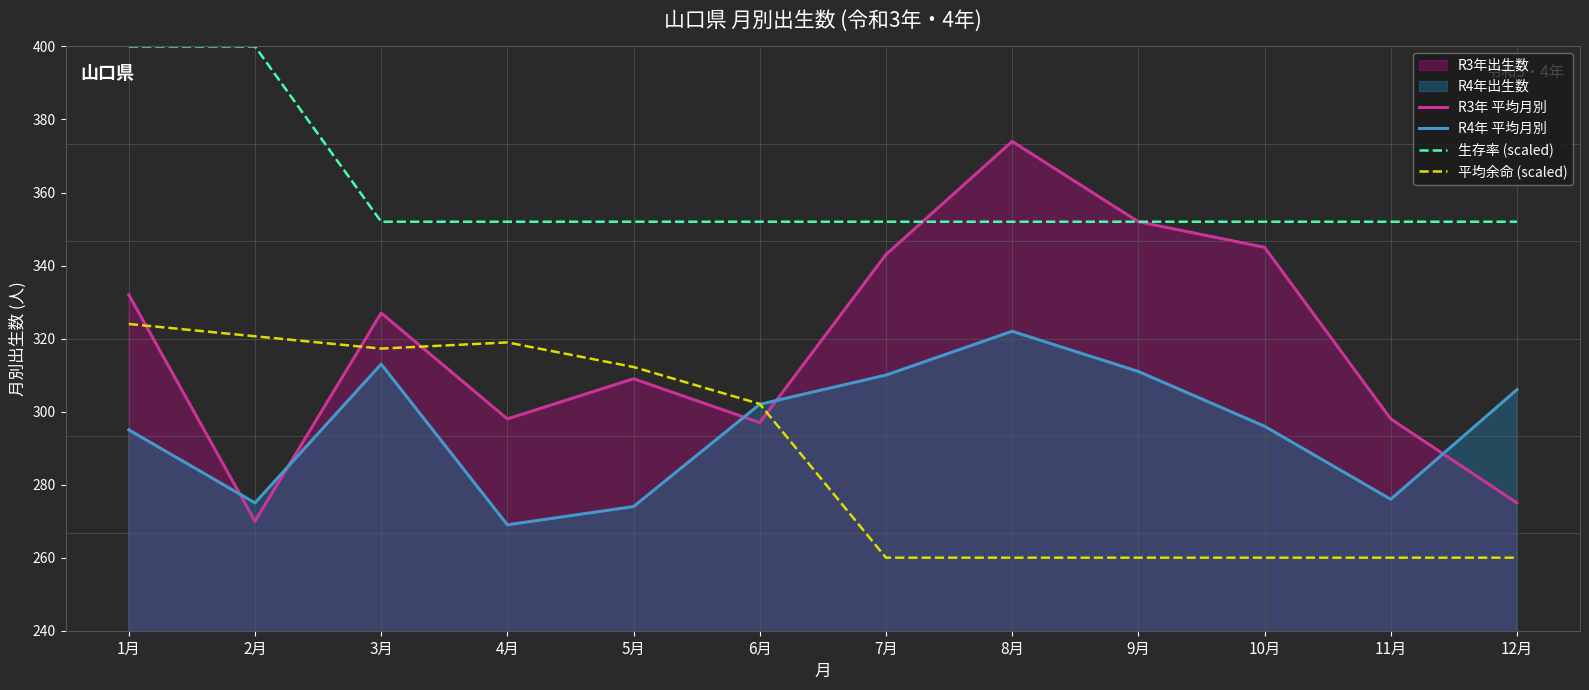

Where does the R3年 平均月別 series first go above 327?

1月